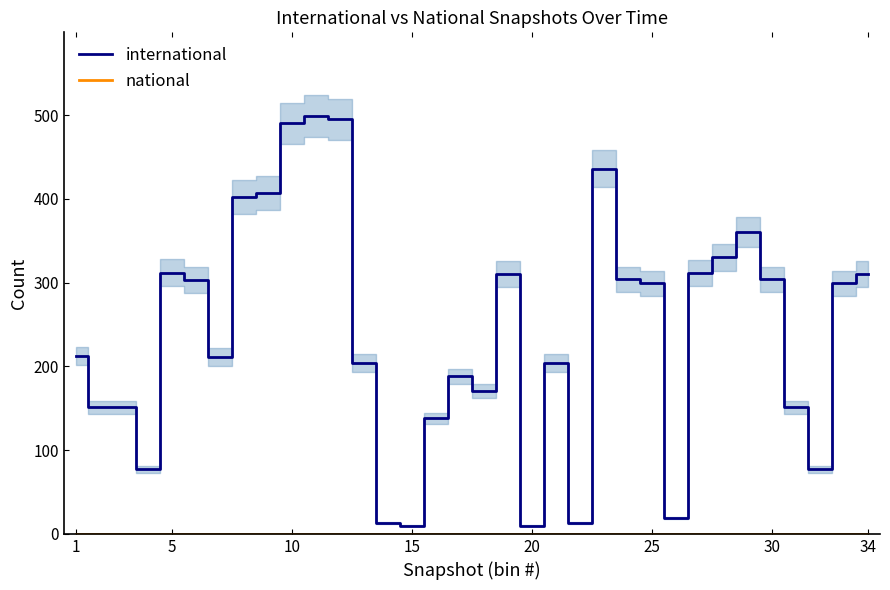

How many lines are shown in the chart?

2